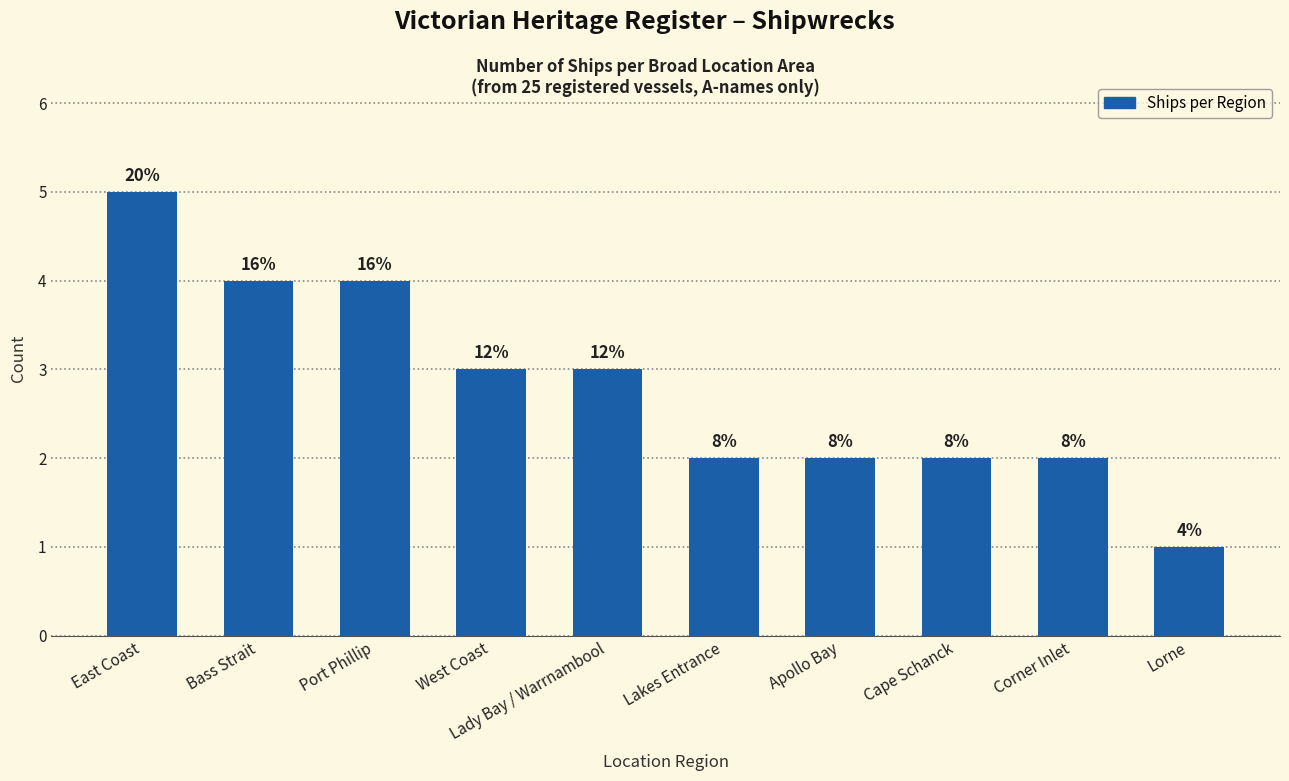

Reading left to right, what are all the values shown in this chart?

5	4	4	3	3	2	2	2	2	1